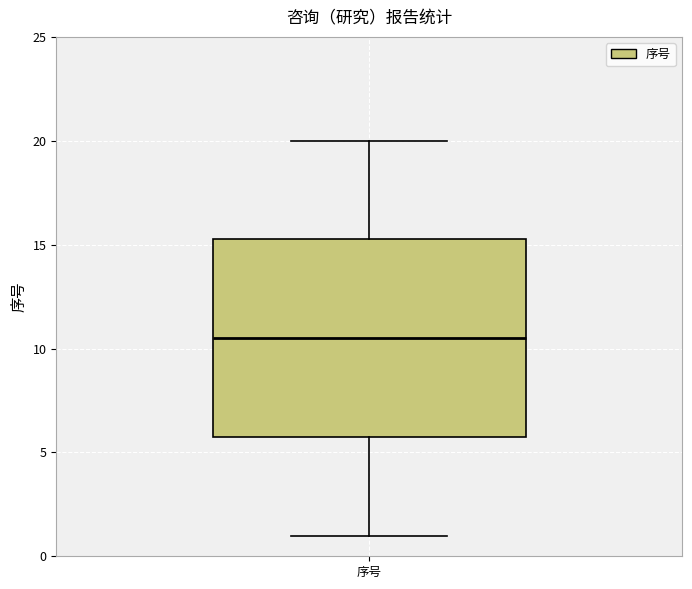

Transcribe this box plot: give where the median line is, the range the box spans, and where the two whiskers end, as read against the y-axis. The values are not printed on the chart, so give them approximately, as read against the axis.

median 10.5, box 6.0 to 15.5, whiskers 1.0 to 20.0